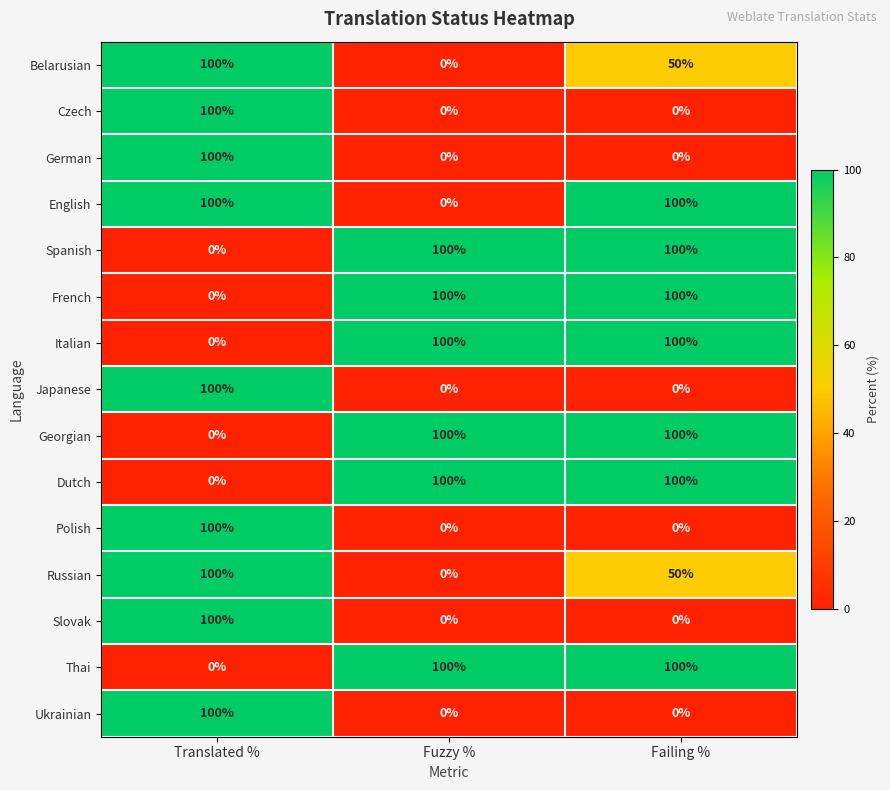

The Japanese series shows 51 at Failing %. True or false?

False